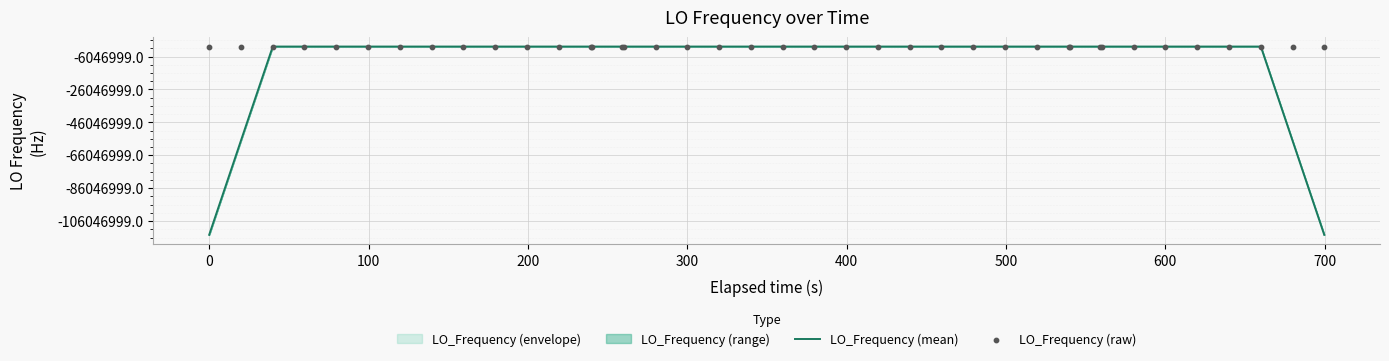

Which series reaches the maximum Y coordinate?

LO_Frequency (raw)